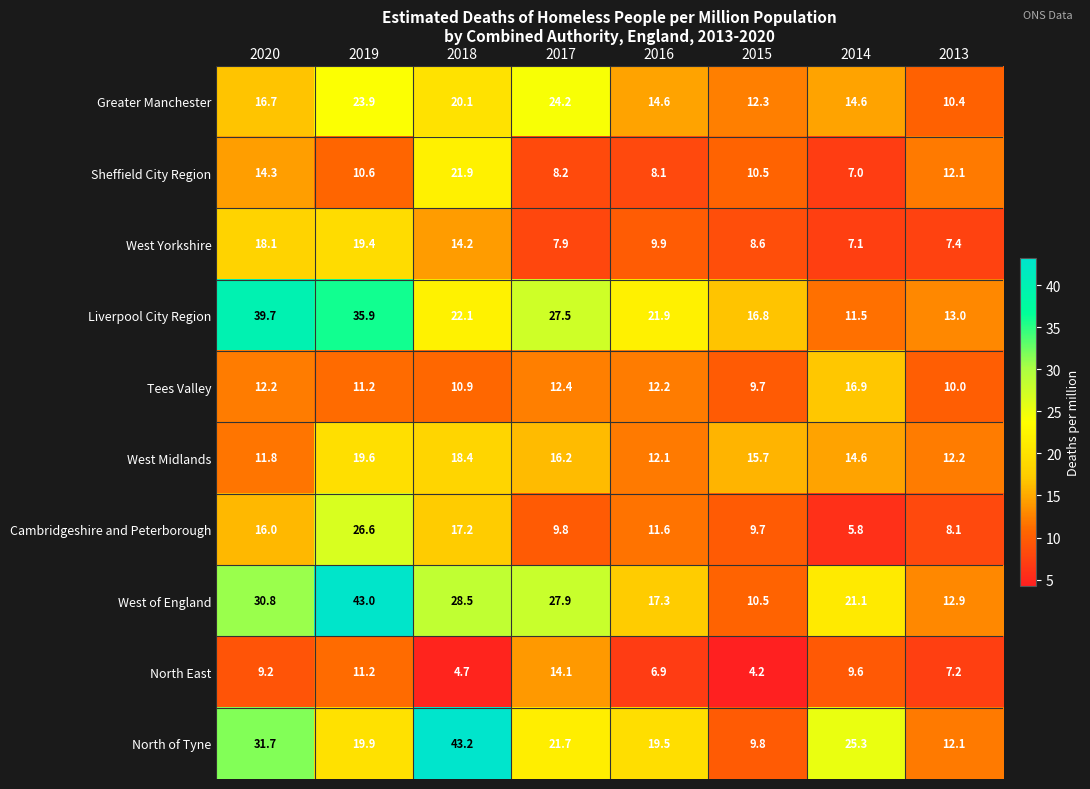

Which series has the largest total across all categories?

West of England